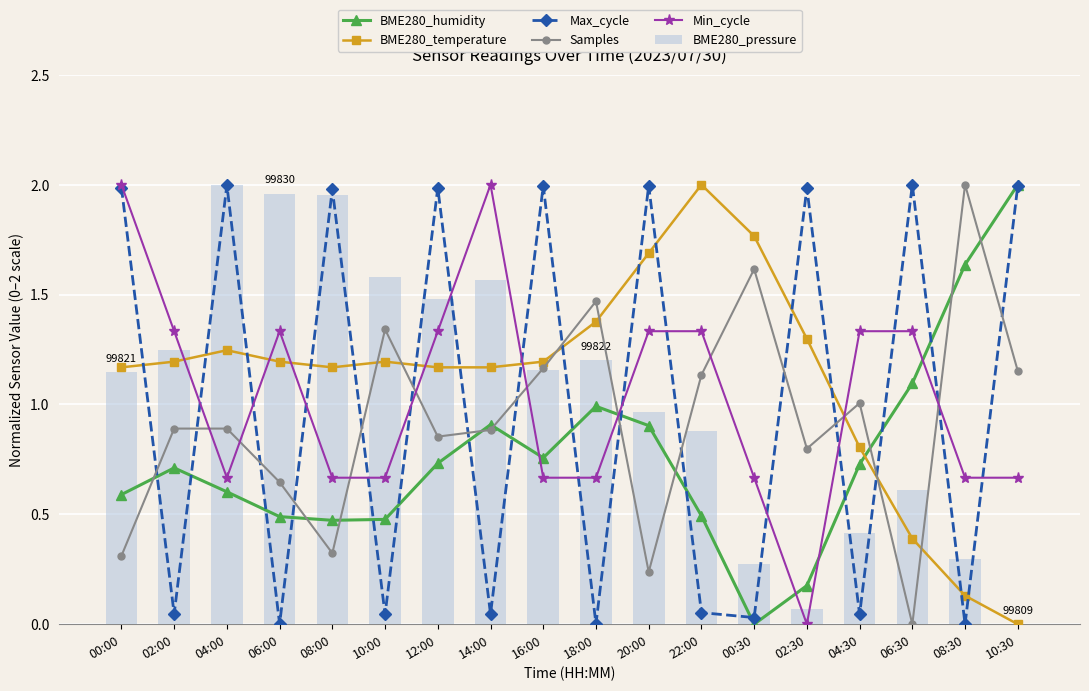

The Samples series shows 0.9 at 14:00. True or false?

True